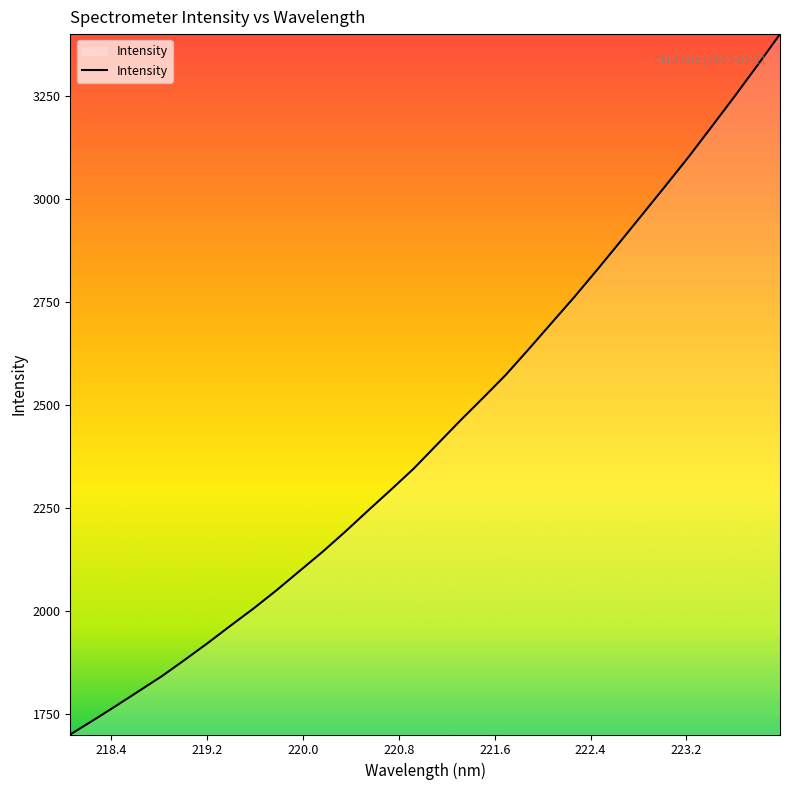

How many lines are shown in the chart?

1